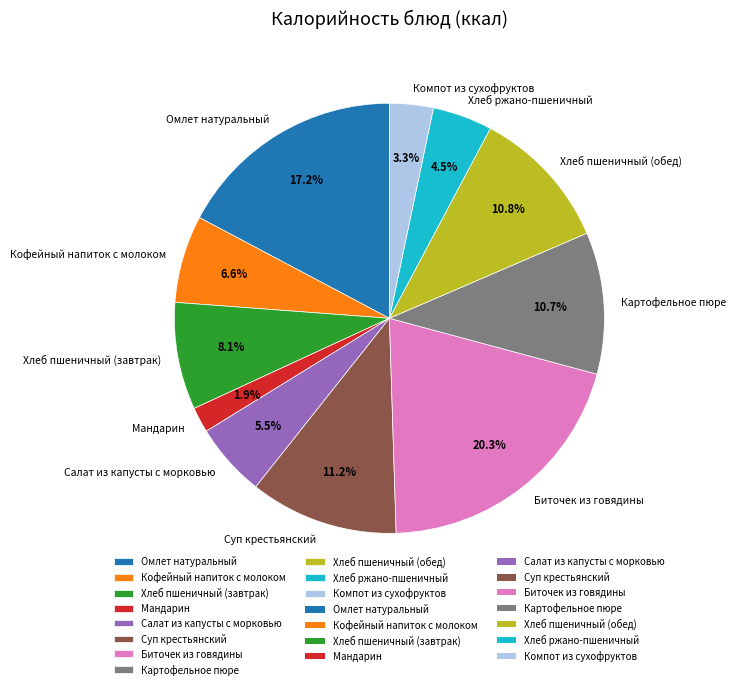

Which category has the biggest portion of the pie?

Биточек из говядины